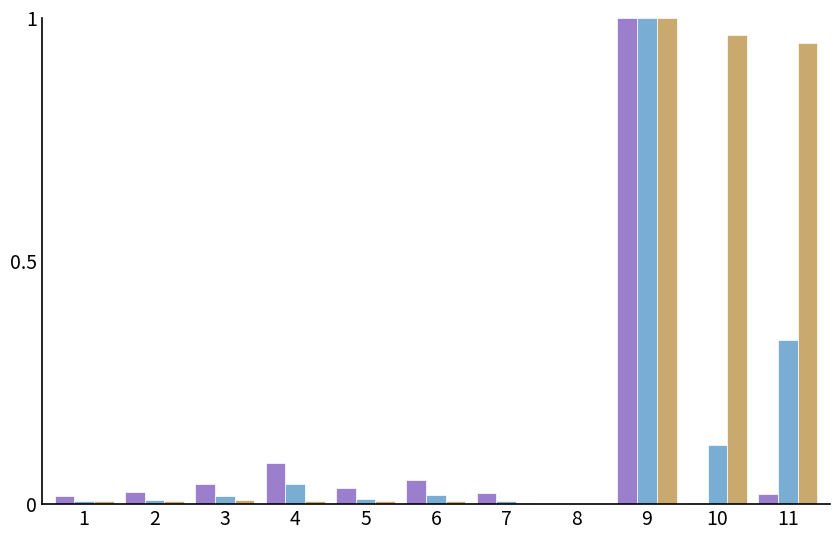

Which label corresponds to the largest value in the chart?

9